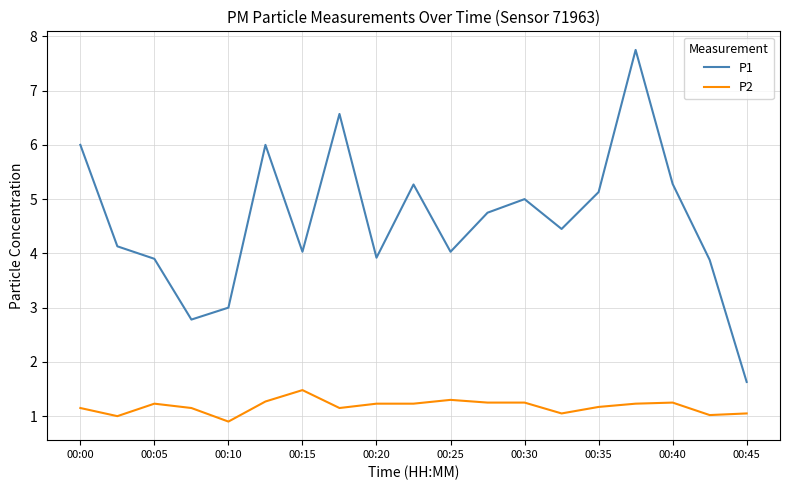

Which series has the widest spread of values?

P1